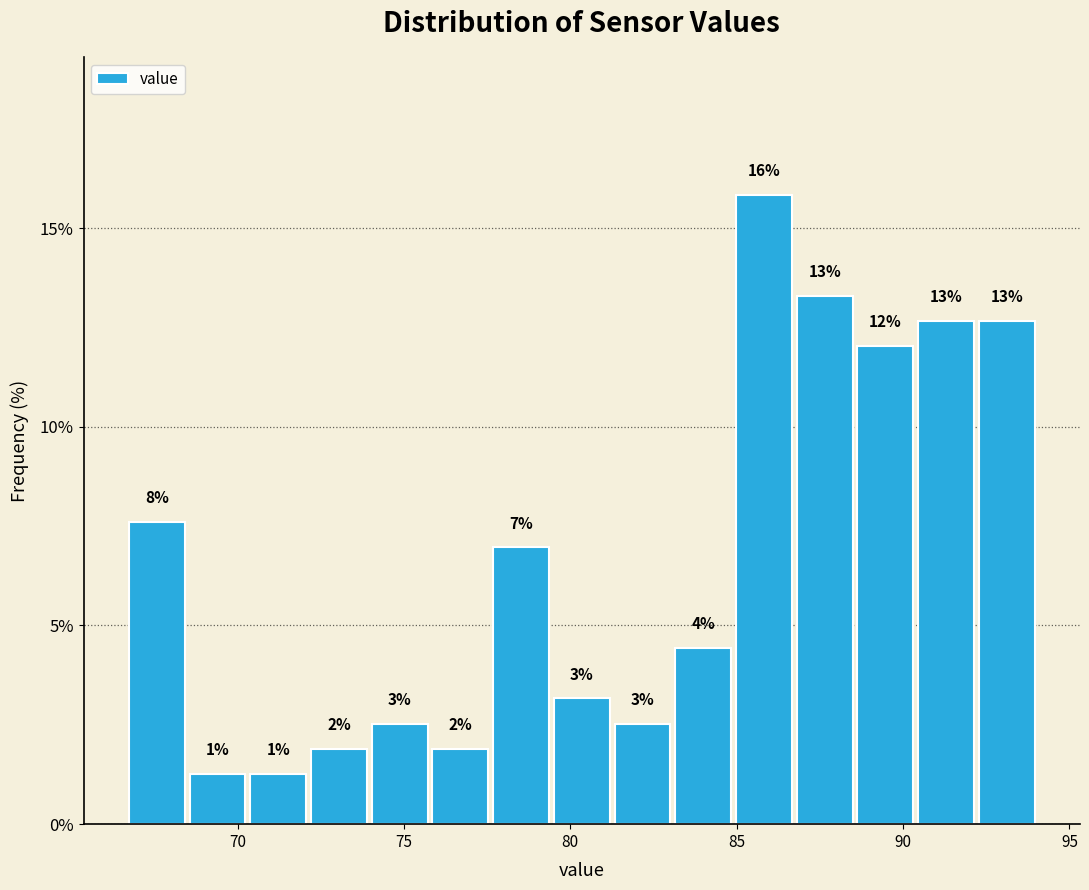

Read against the x-axis, roughly where is the centre of the tallest bar?

86.0